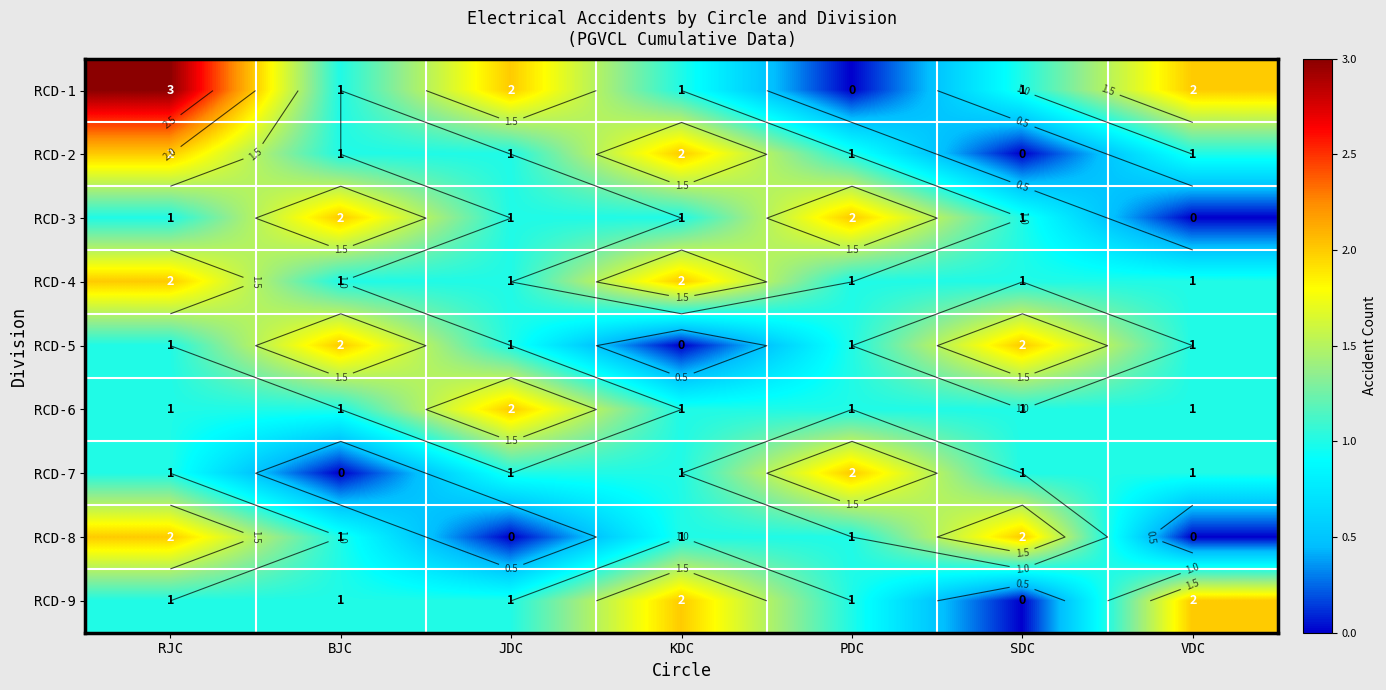

What is the average value of the RCD-9 series?

1